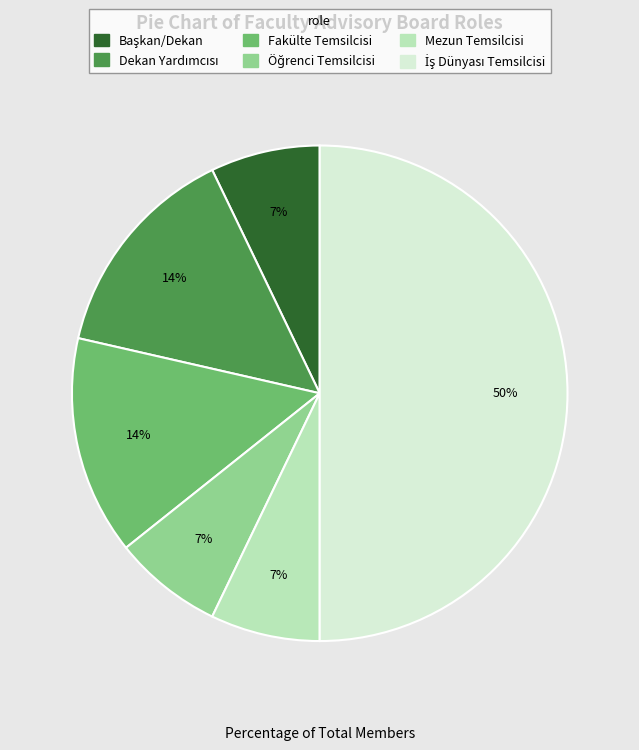

How many segments does this pie chart have?

6